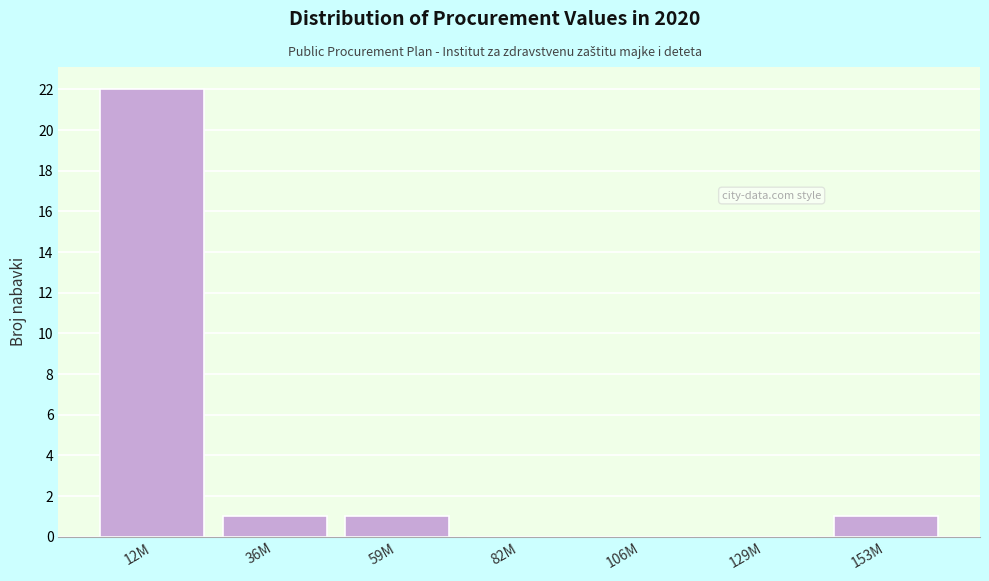

Reading right to left, list all the values displayed in this chart.

153M=1	129M=0	106M=0	82M=0	59M=1	36M=1	12M=22